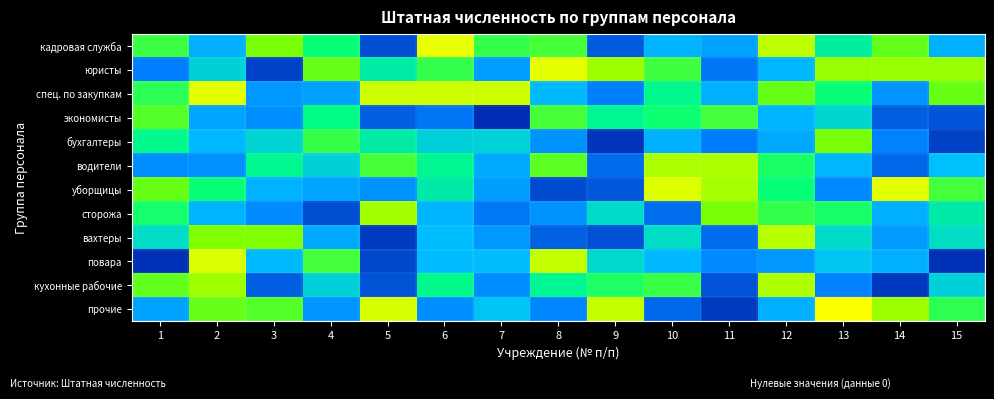

Which series changed the most between 5 and 14?

кадровая служба